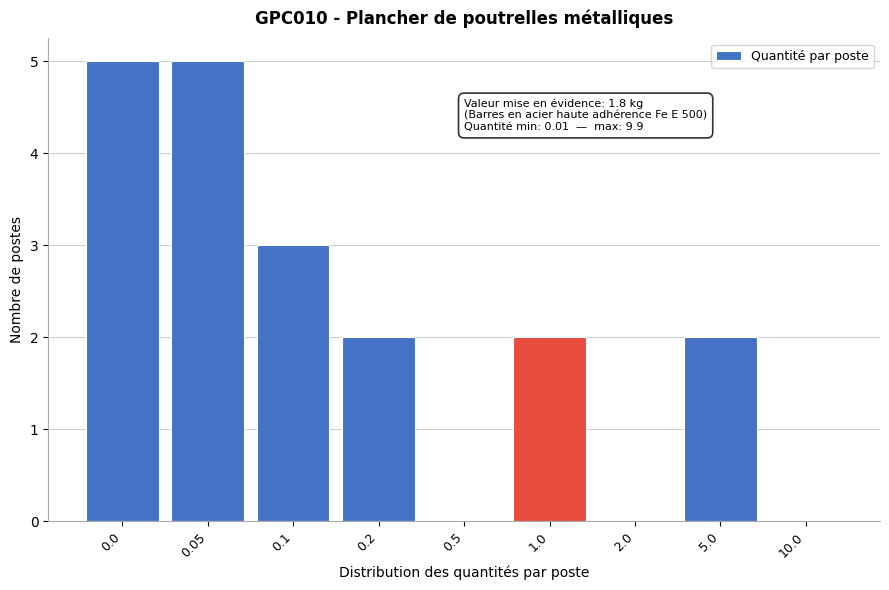

Reading left to right, what are all the values shown in this chart?

0.0=5	0.05=5	0.1=3	0.2=2	0.5=0	1.0=2	2.0=0	5.0=2	10.0=0